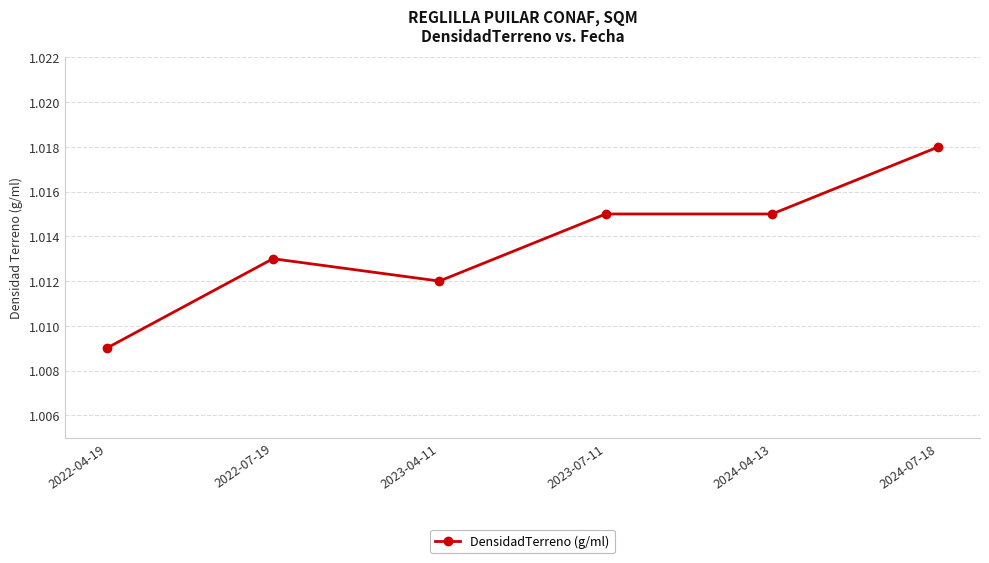

Where is the first local maximum?

2022-07-19